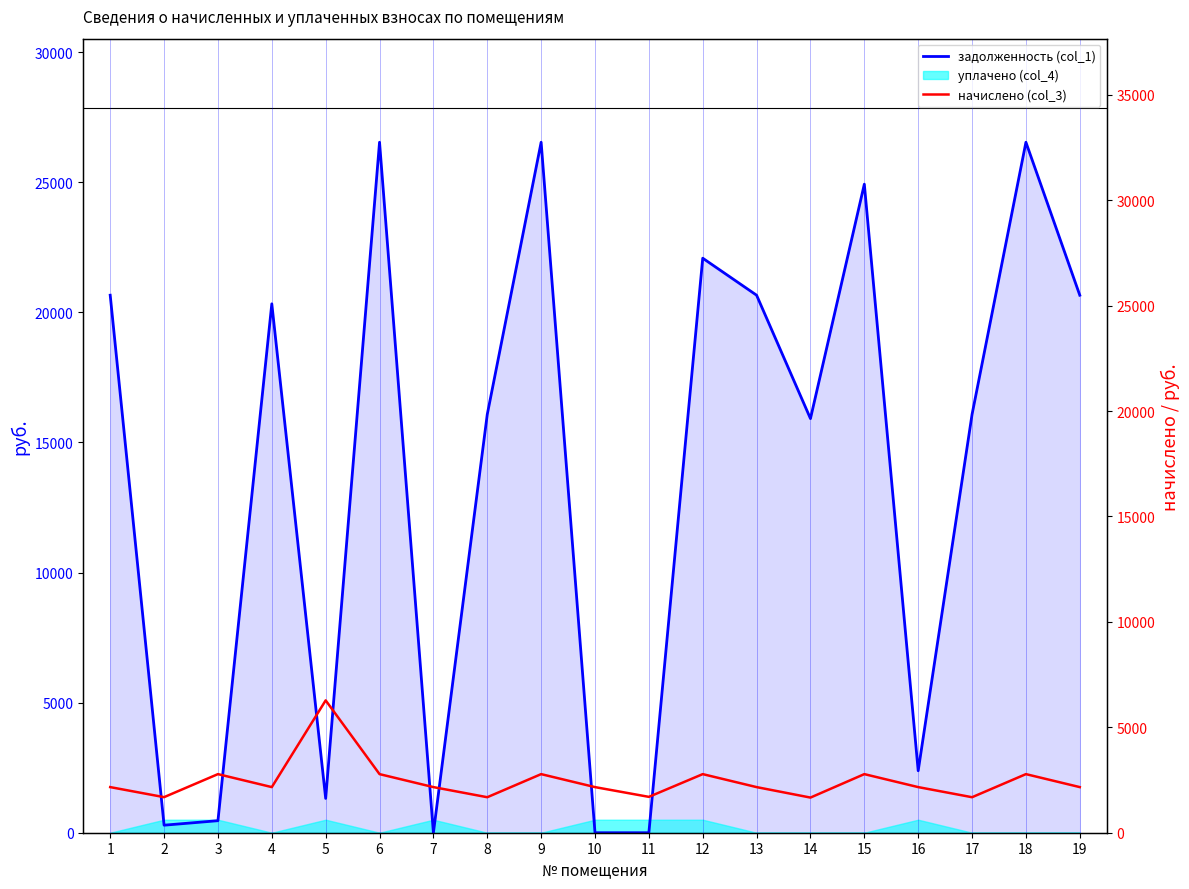

Rank the series by their average value, from lowest to highest.

начислено (col_3), задолженность (col_1)